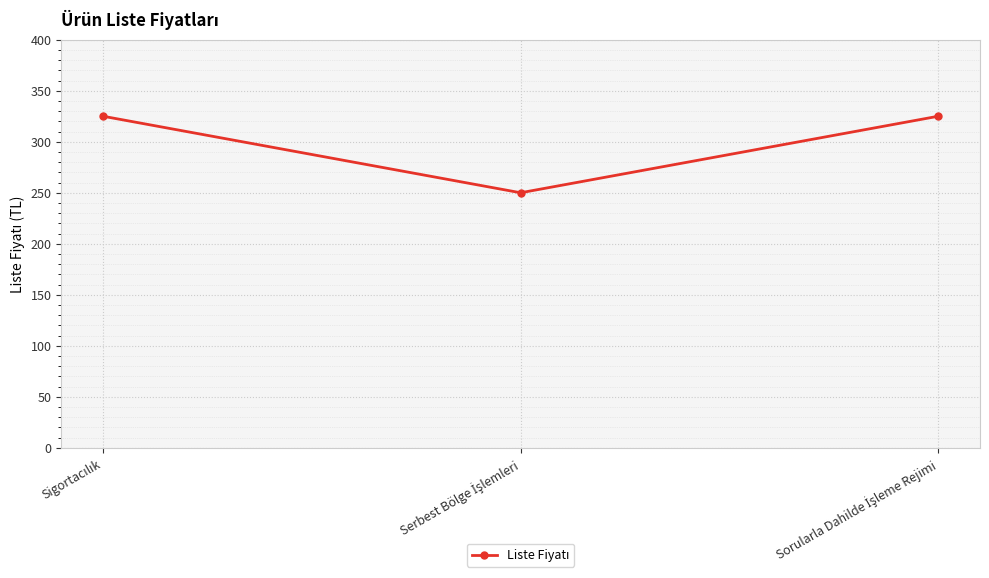

What is the difference between the second highest and minimum values?

75